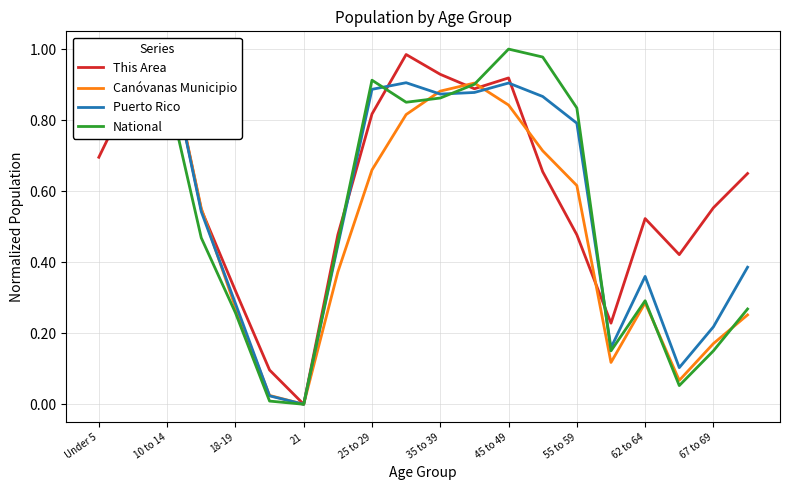

Is it true that National equals 1.2 at 55 to 59?

False